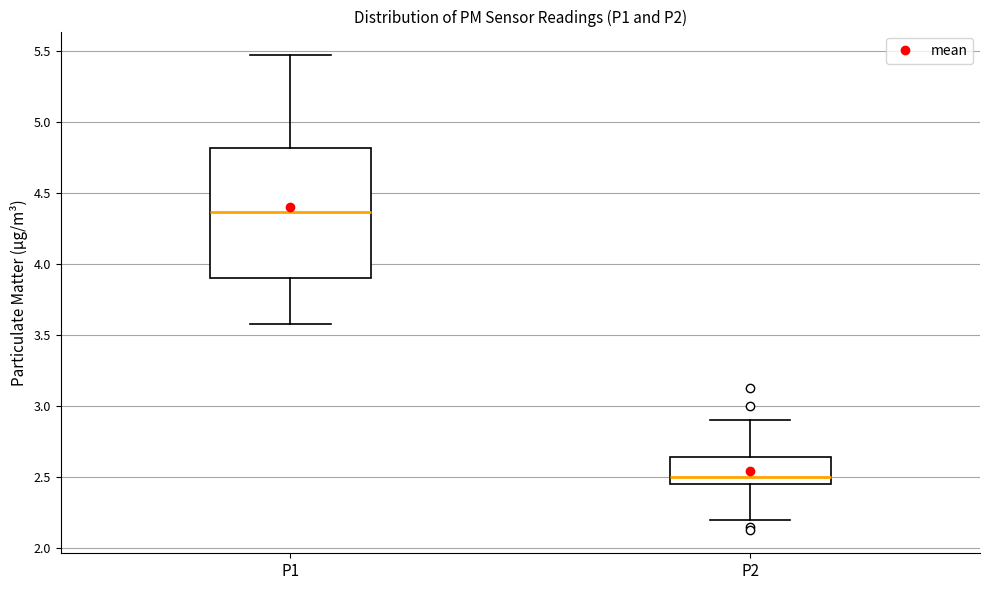

Reading left to right, read every box against the y-axis: the position of its median line, the range the box covers, and the ends of its whiskers. The values are not printed on the chart, so give them approximately, as read against the axis.

P1: median 4.35, box 3.90 to 4.80, whiskers 3.60 to 5.45
P2: median 2.50, box 2.45 to 2.65, whiskers 2.20 to 2.90